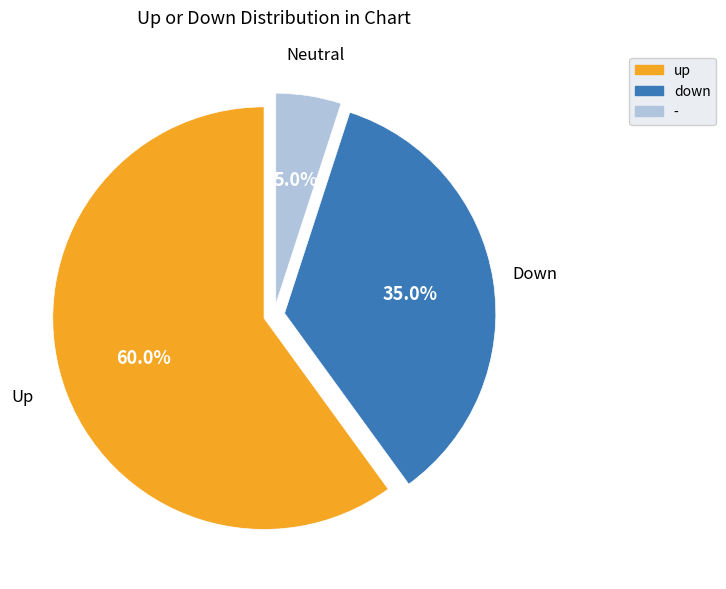

Is up the majority of the pie?

Yes